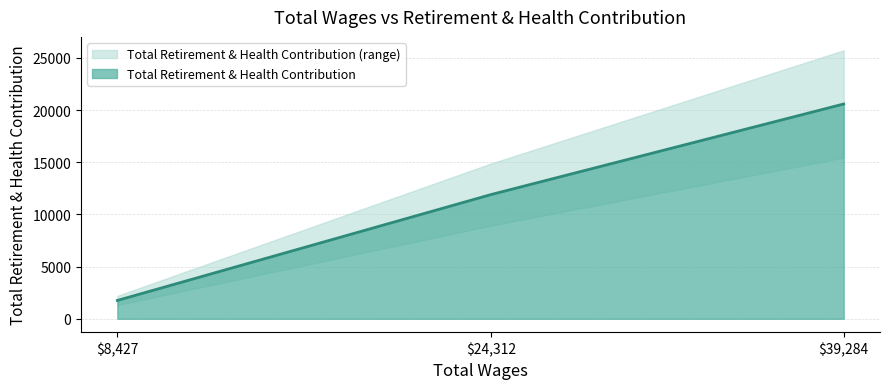

What is the difference between the maximum and second lowest values?

8672